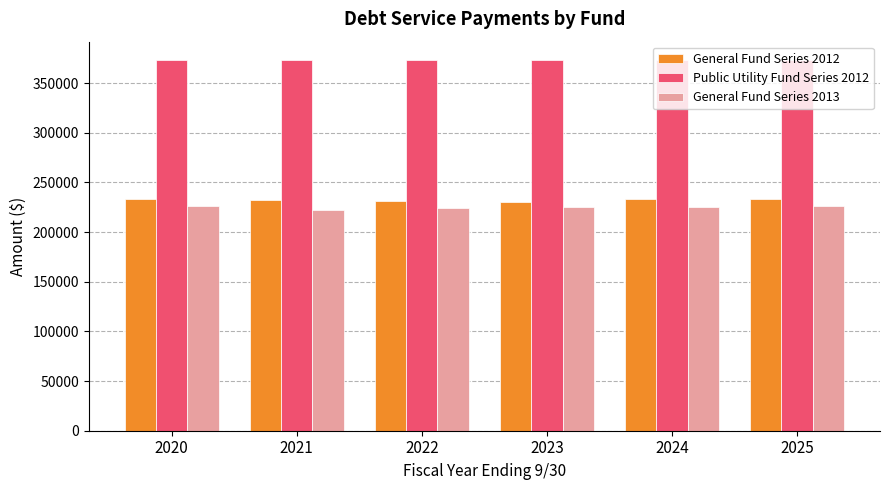

What is the value of the Public Utility Fund Series 2012 bar at the 6th from the left?

372750